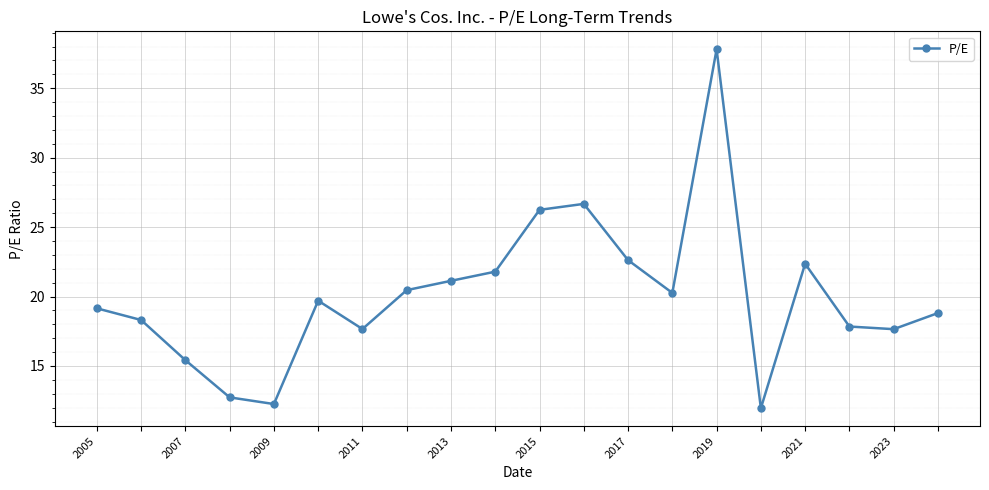

True or false: the data has more than 0 interior local peaks.

True